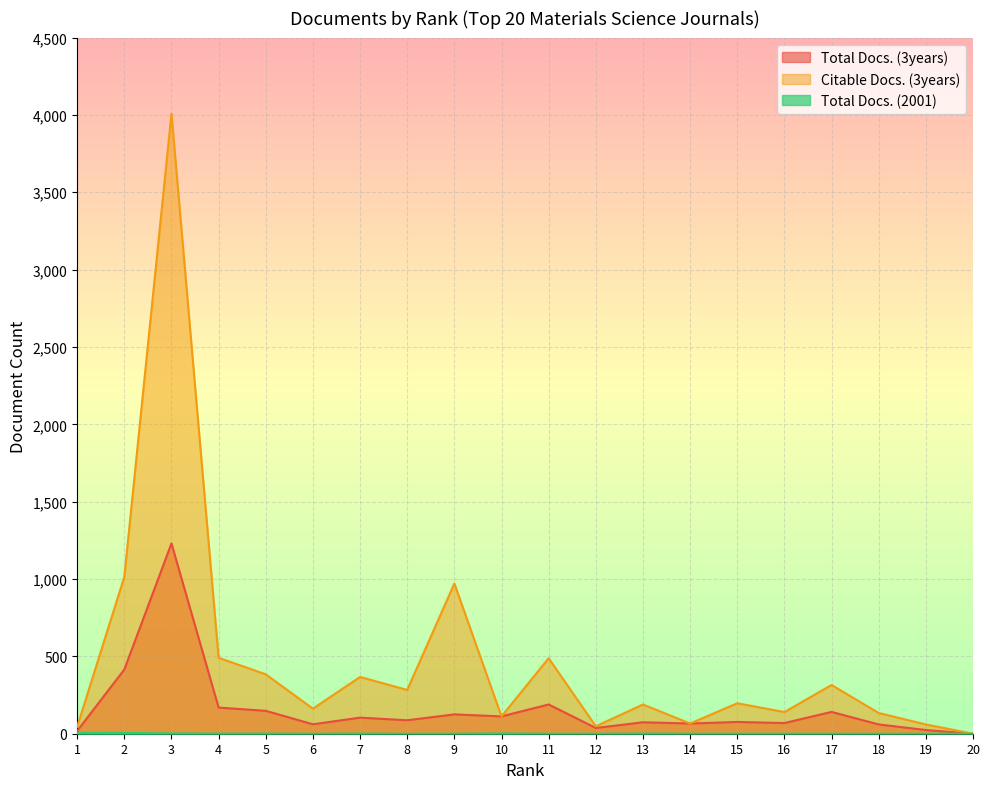

Rank the series by their maximum value, from lowest to highest.

Total Docs. (2001), Total Docs. (3years), Citable Docs. (3years)